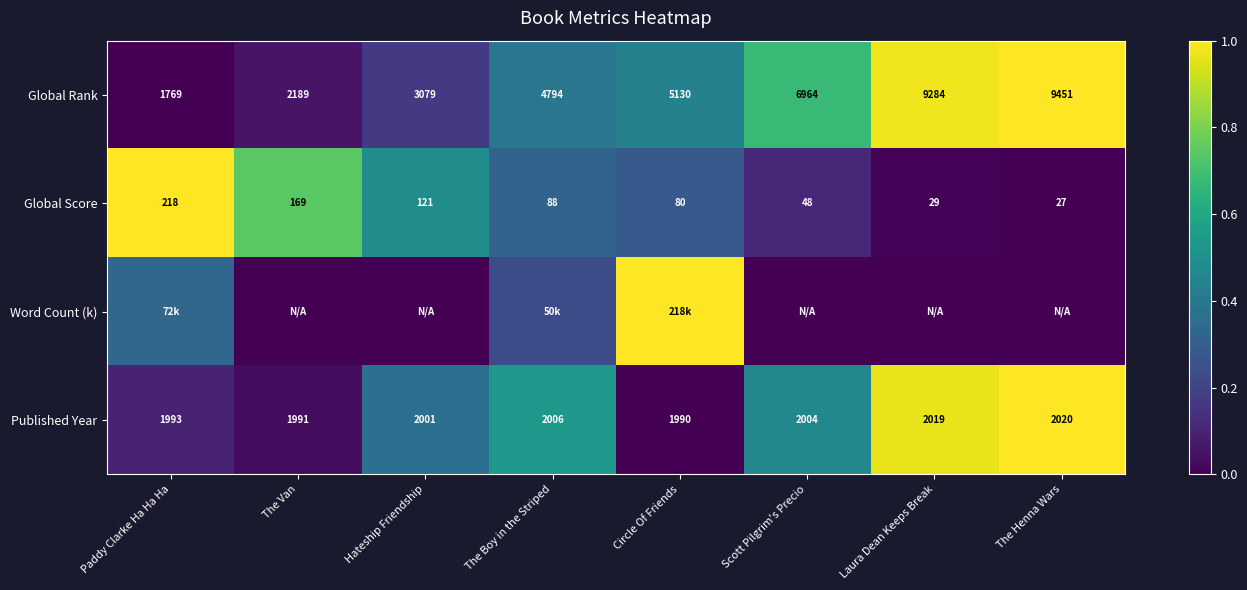

Rank the categories by Published Year value from highest to lowest.

The Henna Wars, Laura Dean Keeps Break, The Boy in the Striped, Scott Pilgrim's Precio, Hateship Friendship, Paddy Clarke Ha Ha Ha, The Van, Circle Of Friends